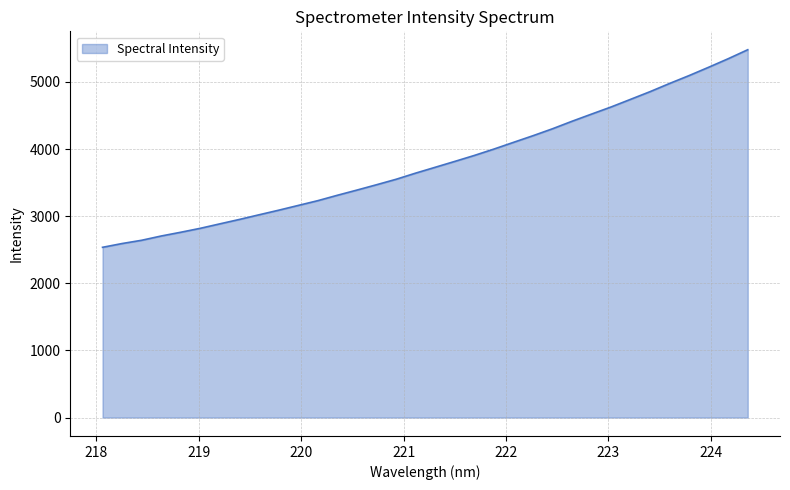

What is the greatest value displayed?

5480.6